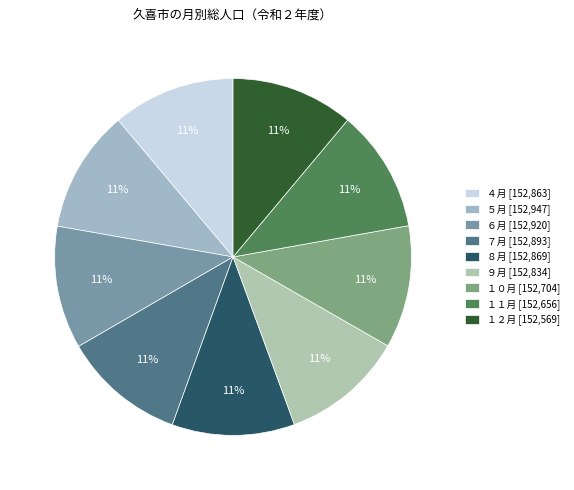

How many segments does this pie chart have?

9